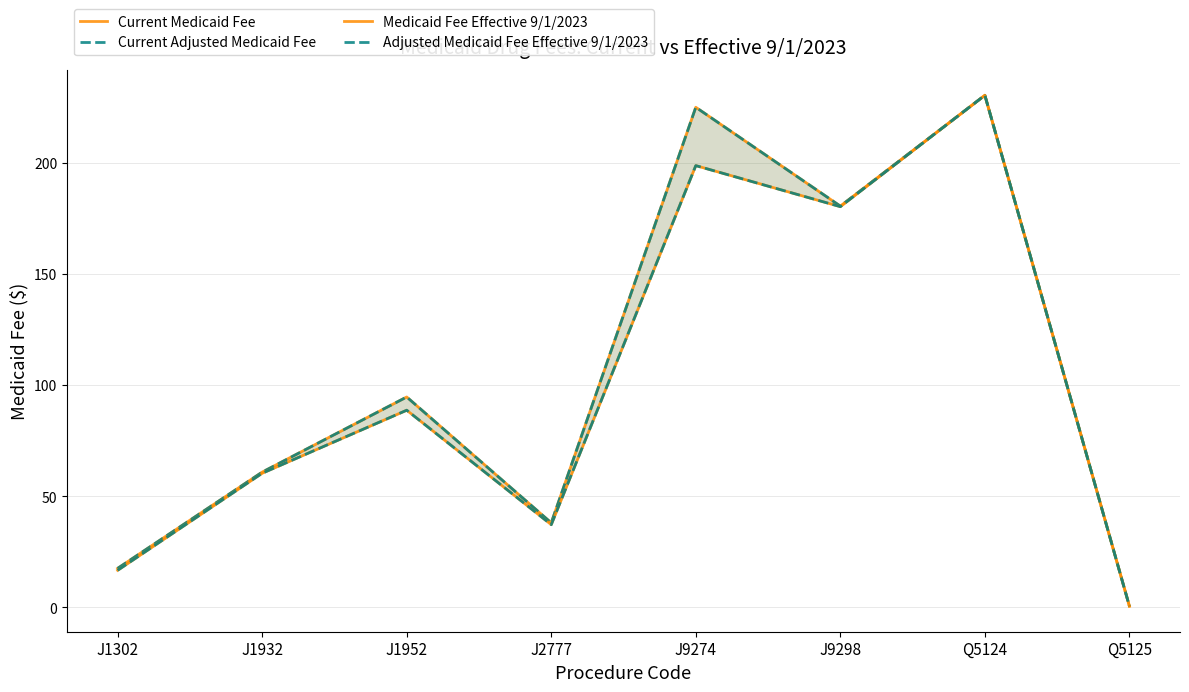

What is the sum of the Current Adjusted Medicaid Fee values at J1932 and J2777?

99.0